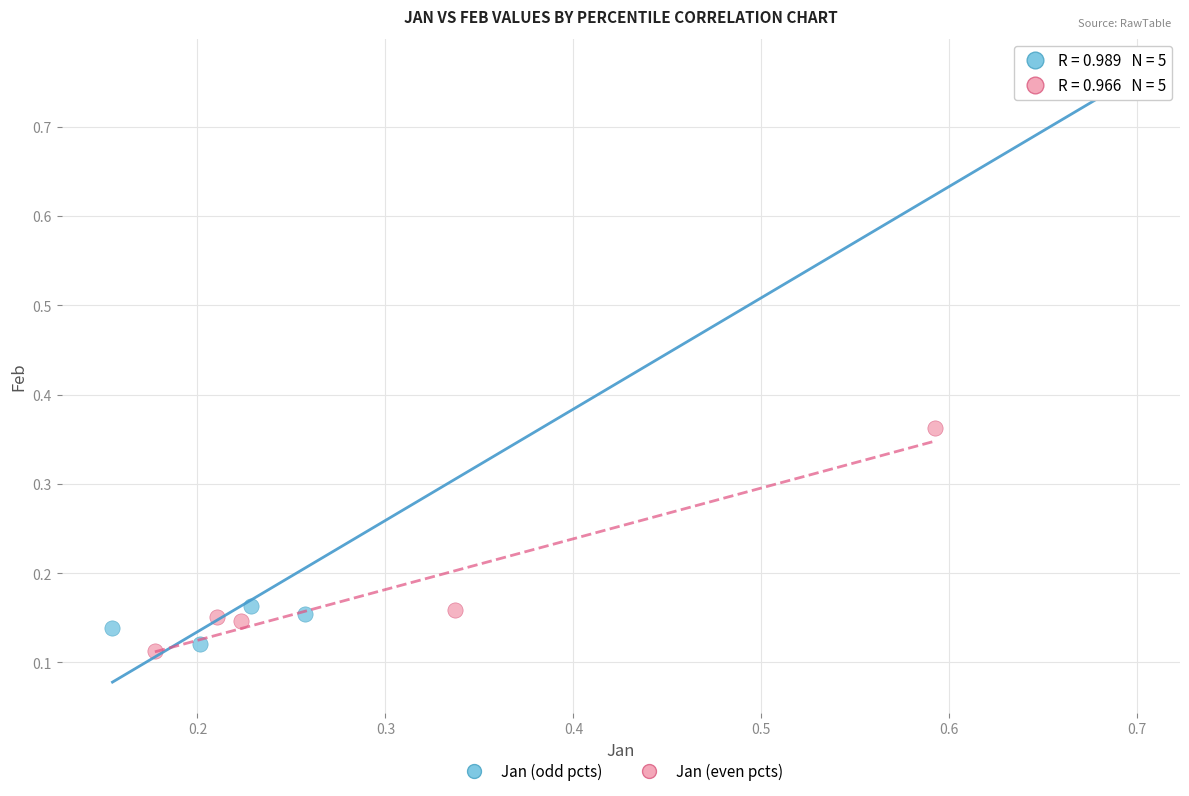

Which series contains the highest Y value?

Jan (odd pcts)